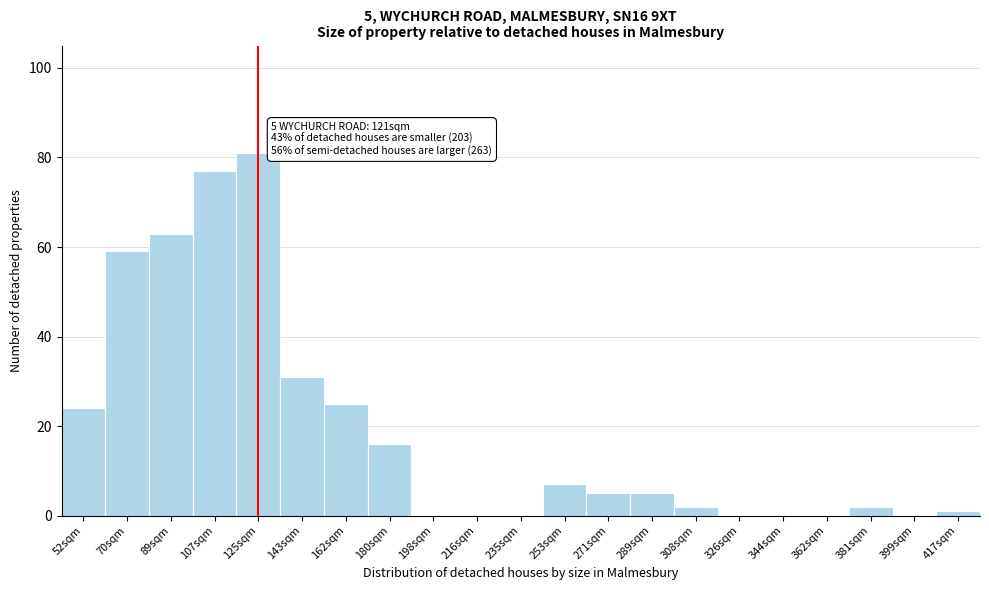

Reading right to left, transcribe all the data shown in this chart.

417sqm=1	399sqm=0	381sqm=2	362sqm=0	344sqm=0	326sqm=0	308sqm=2	289sqm=5	271sqm=5	253sqm=7	235sqm=0	216sqm=0	198sqm=0	180sqm=16	162sqm=25	143sqm=31	125sqm=81	107sqm=77	89sqm=63	70sqm=59	52sqm=24